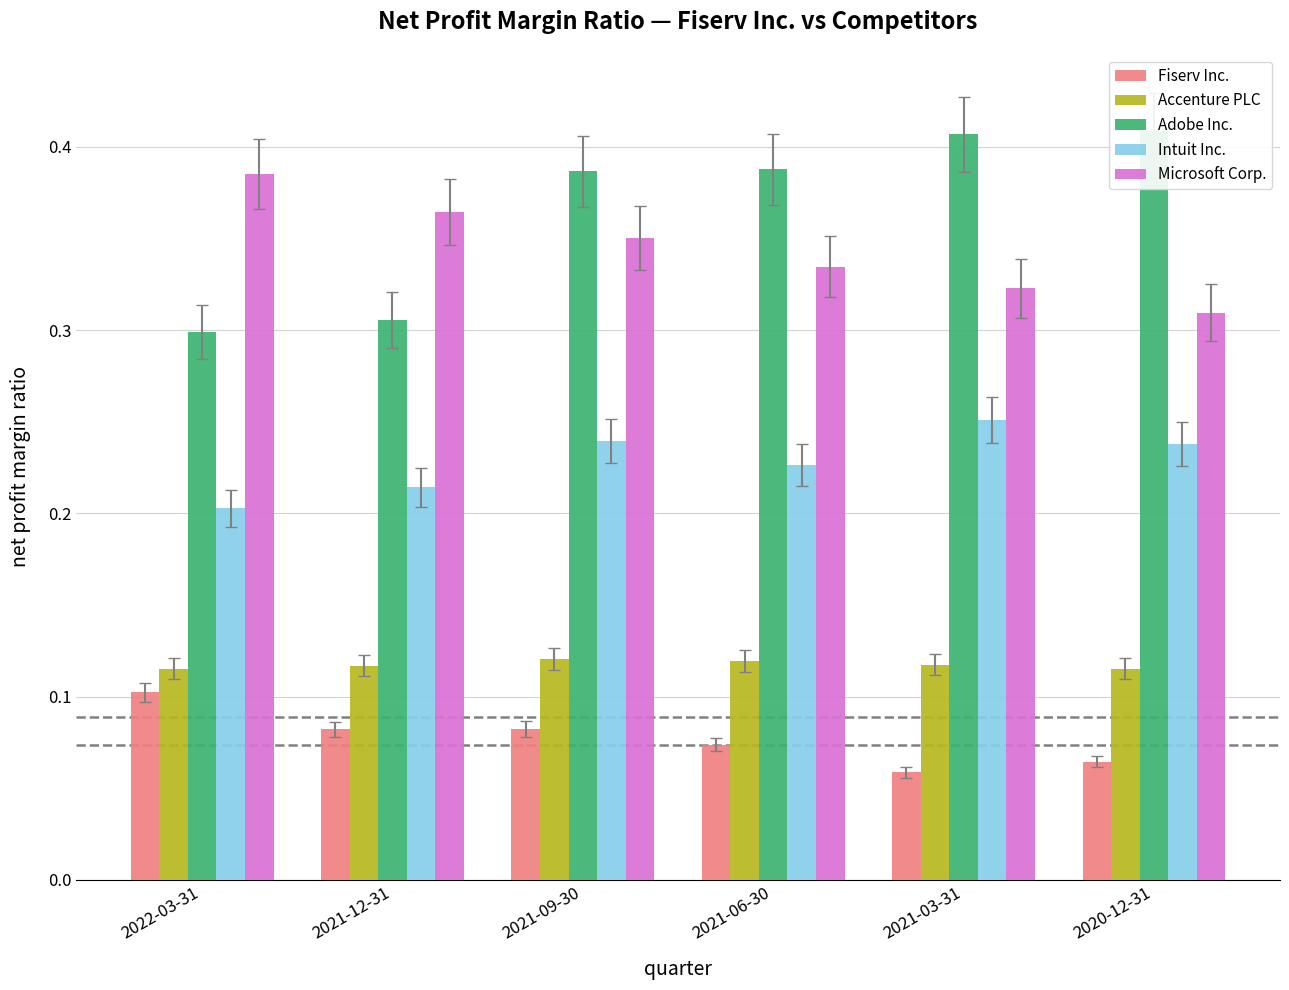

At 2021-09-30, list the series in order from largest to smallest.

Adobe Inc., Microsoft Corp., Intuit Inc., Accenture PLC, Fiserv Inc.